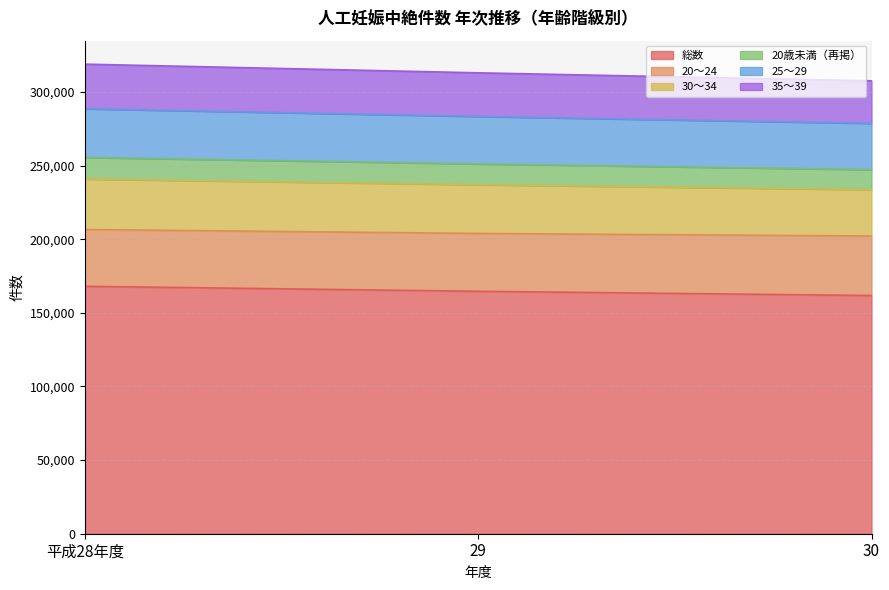

What is the total value across all series at 平成28年度?

318855